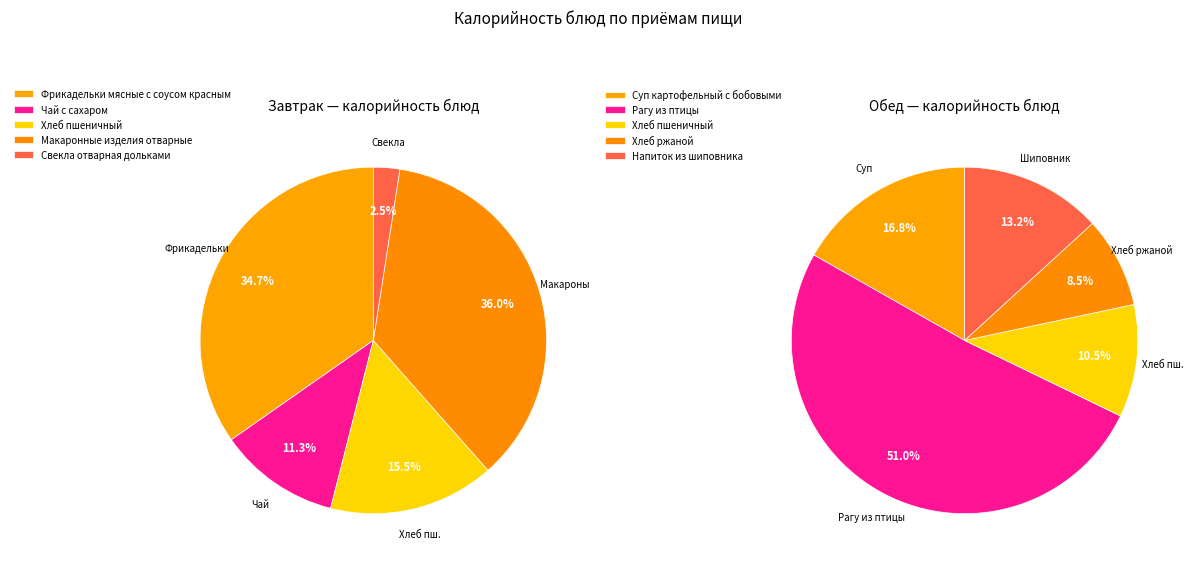

Count the number of slices in the pie.

5